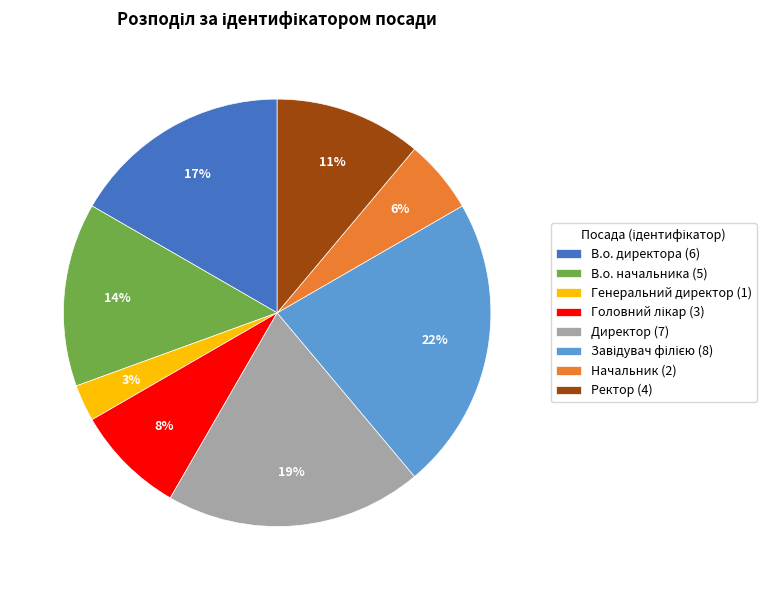

How many segments does this pie chart have?

8